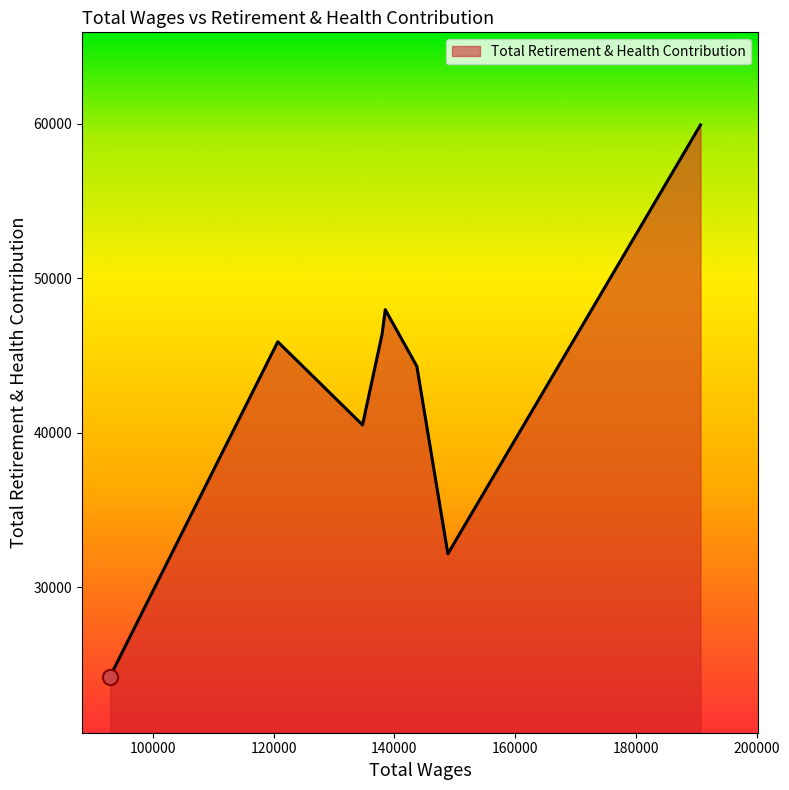

What is the sum of all values?

341410